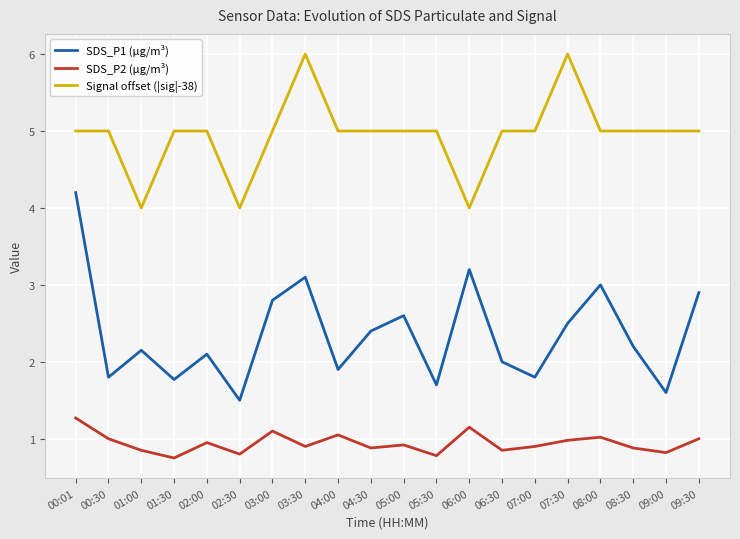

What is the difference between the maximum and minimum values in the Signal offset (|sig|-38) series?

2.0